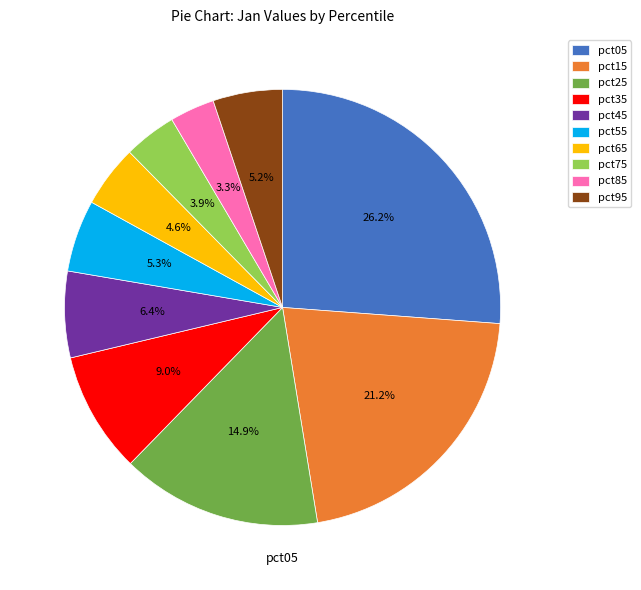

What is the largest slice in the pie chart?

pct05